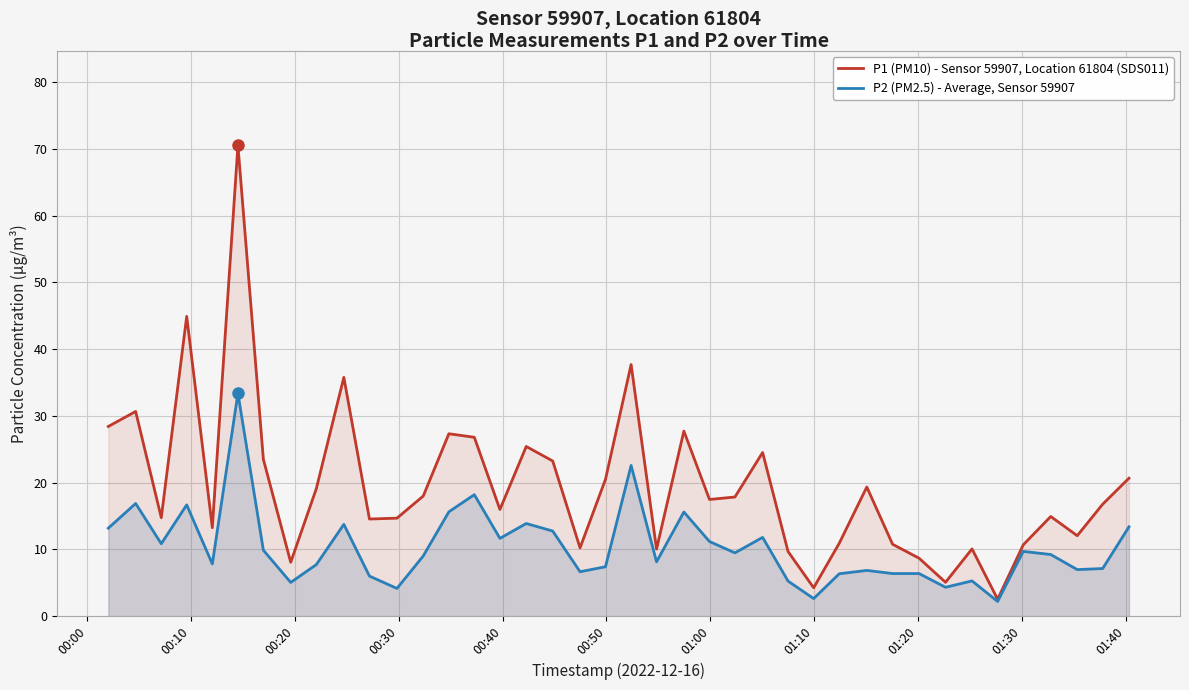

Which series has the largest total across all categories?

P1 (PM10) - Sensor 59907, Location 61804 (SDS011)